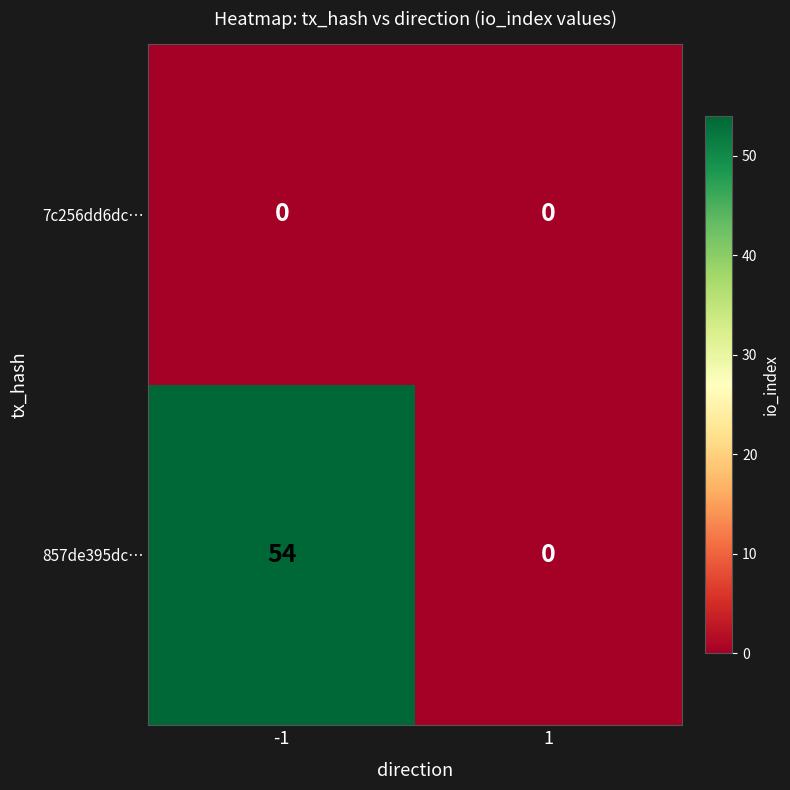

True or false: 7c256dd6dc… has a value of 0 at -1.

True